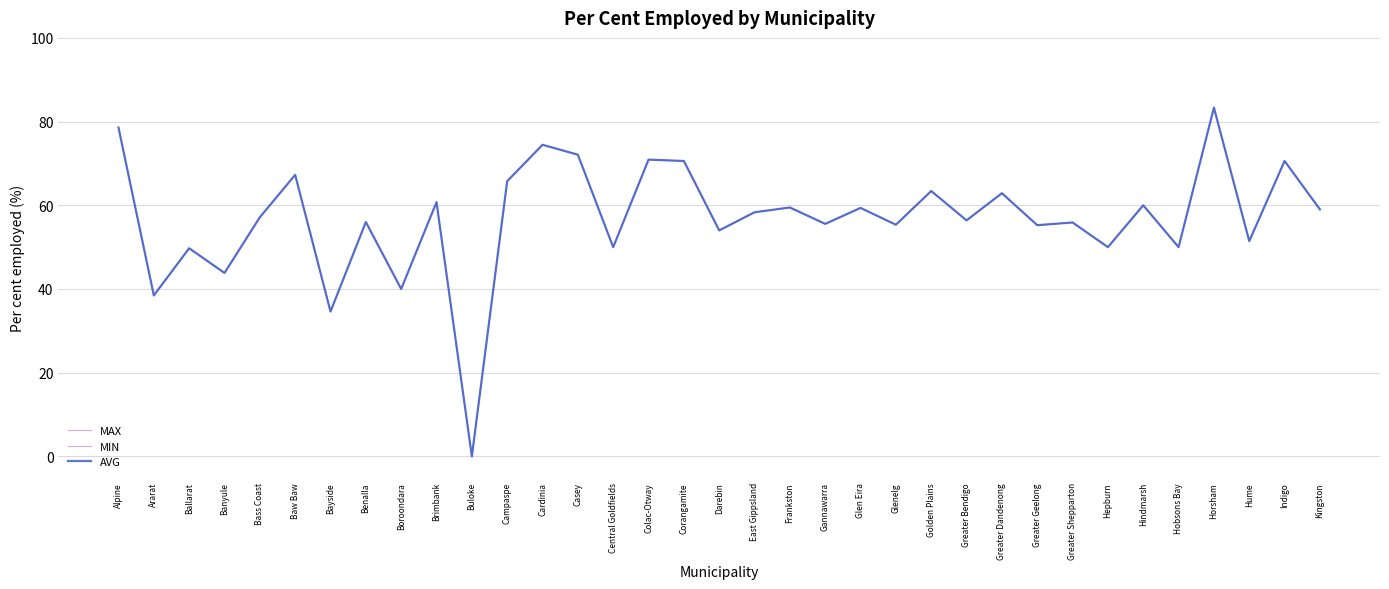

Does the chart display data point markers on the line(s)?

No